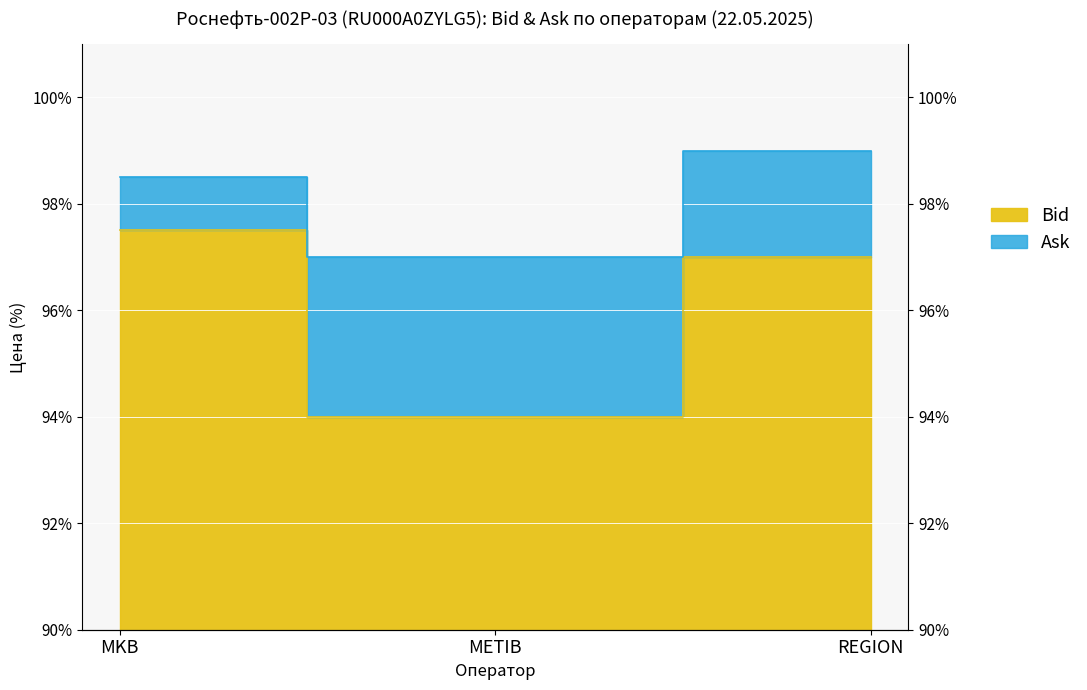

What is the minimum value shown in the chart?

94.0